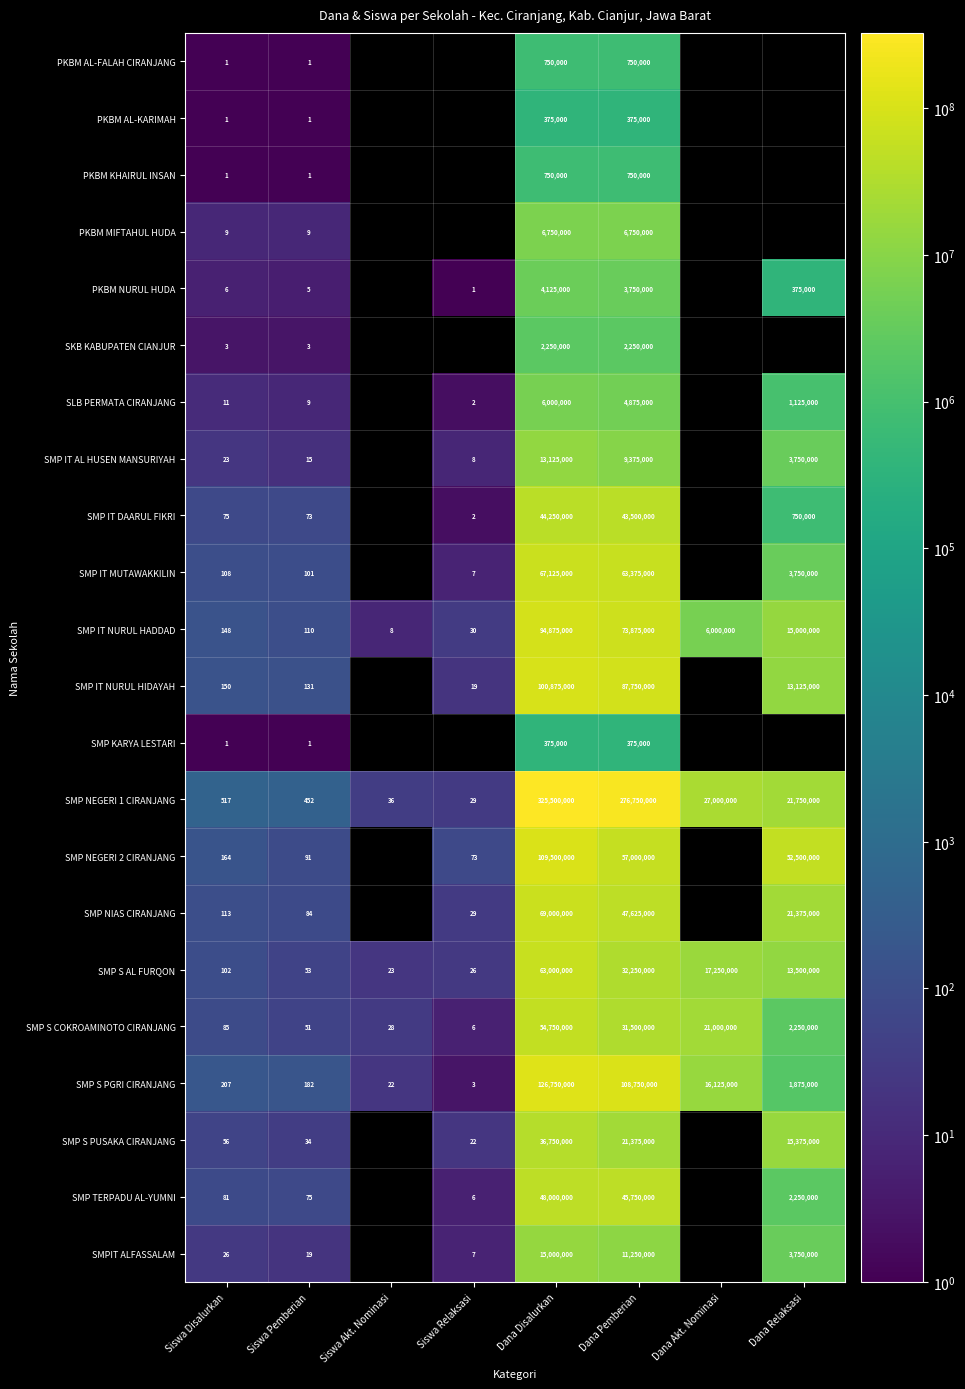

List the labels in order of SMP S AL FURQON value, smallest first.

Siswa Akt. Nominasi, Siswa Relaksasi, Siswa Pemberian, Siswa Disalurkan, Dana Relaksasi, Dana Akt. Nominasi, Dana Pemberian, Dana Disalurkan